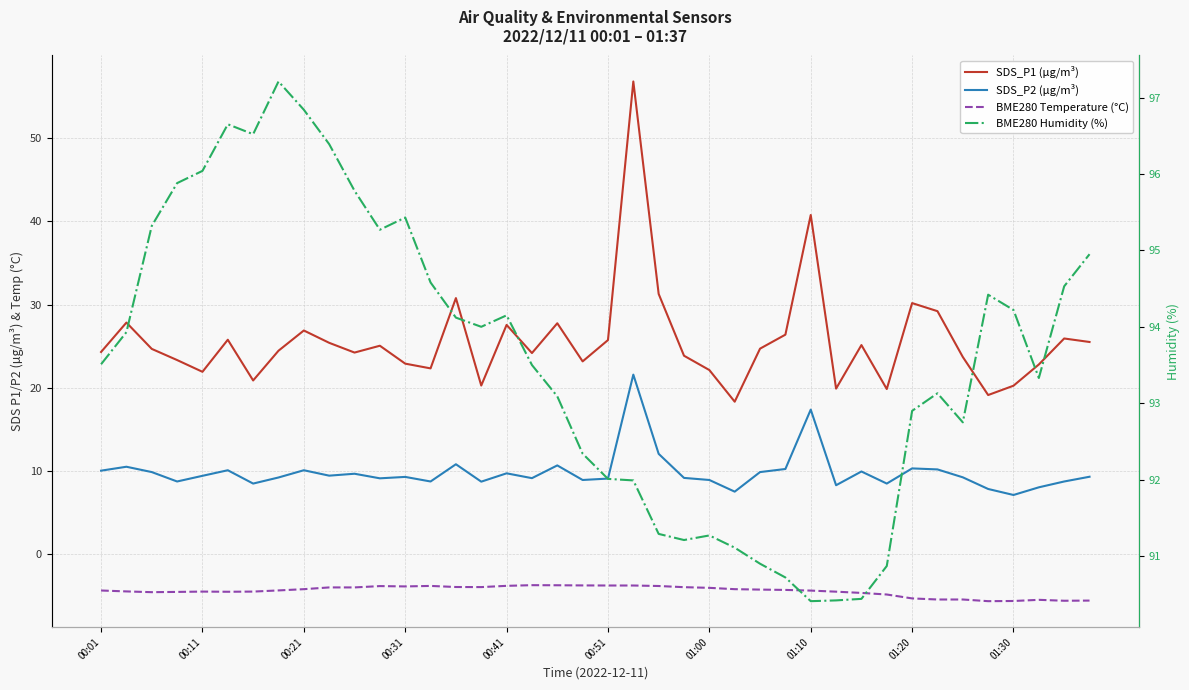

The SDS_P2 (µg/m³) series shows 16.4 at 00:41. True or false?

False